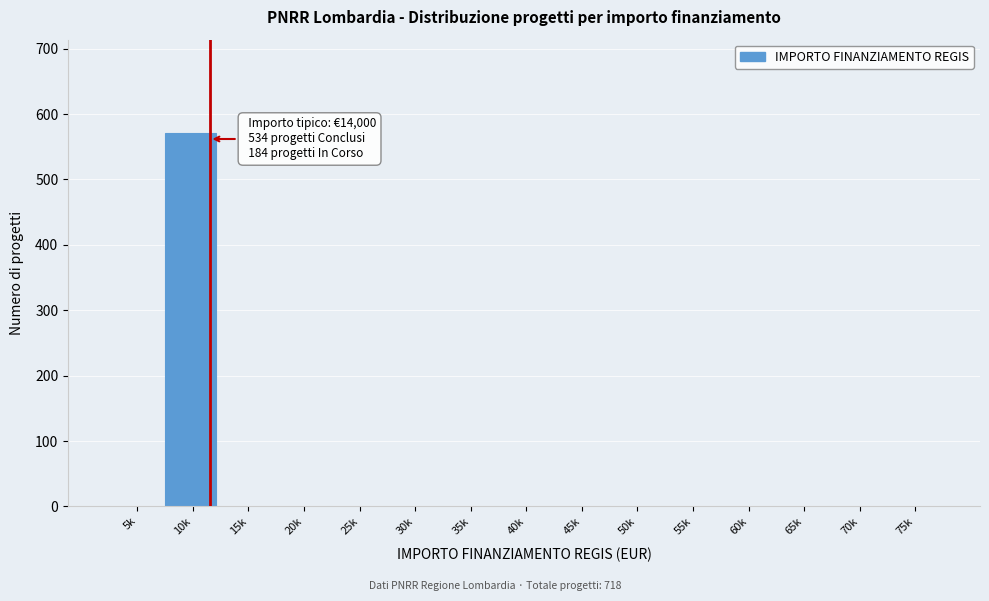

Reading left to right, what are all the values shown in this chart?

5k=0	10k=571	15k=0	20k=0	25k=0	30k=0	35k=0	40k=0	45k=0	50k=0	55k=0	60k=0	65k=0	70k=0	75k=0